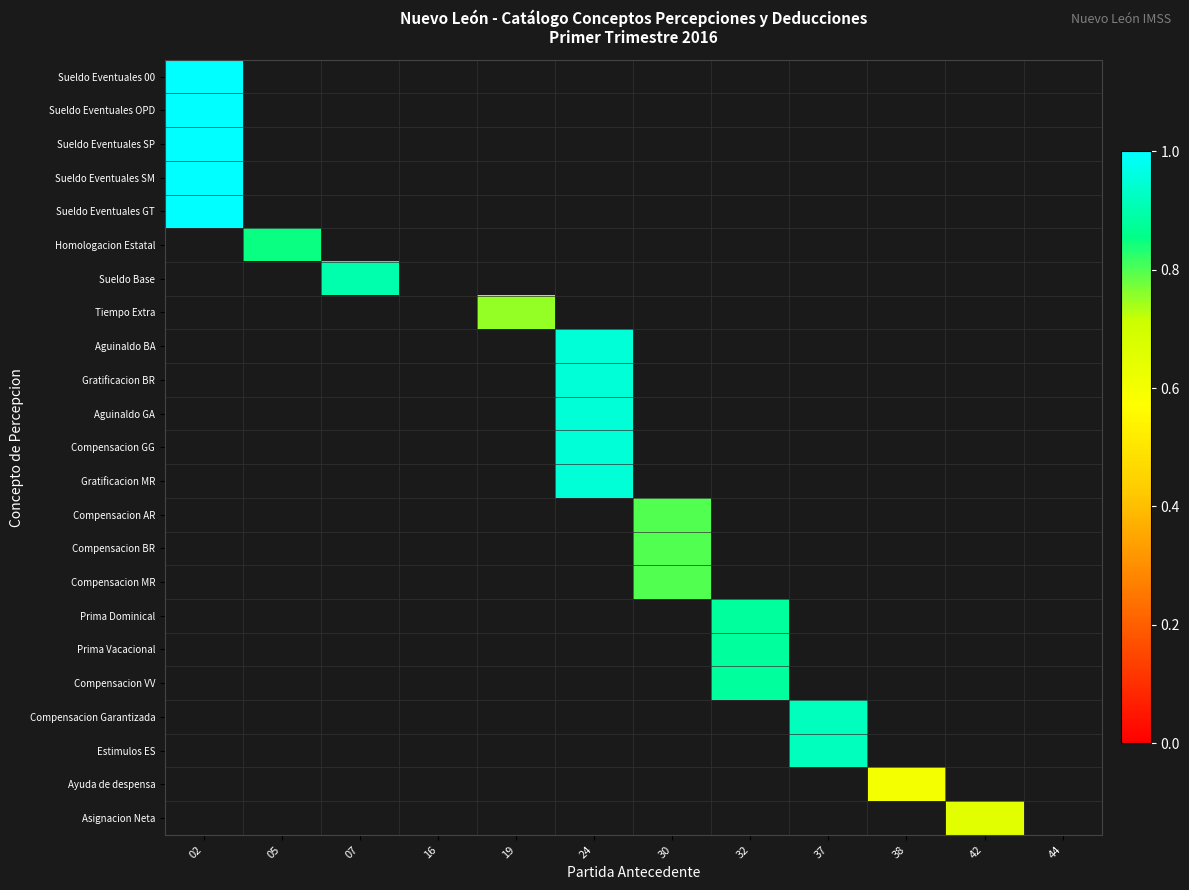

How many distinct data groups are displayed?

23